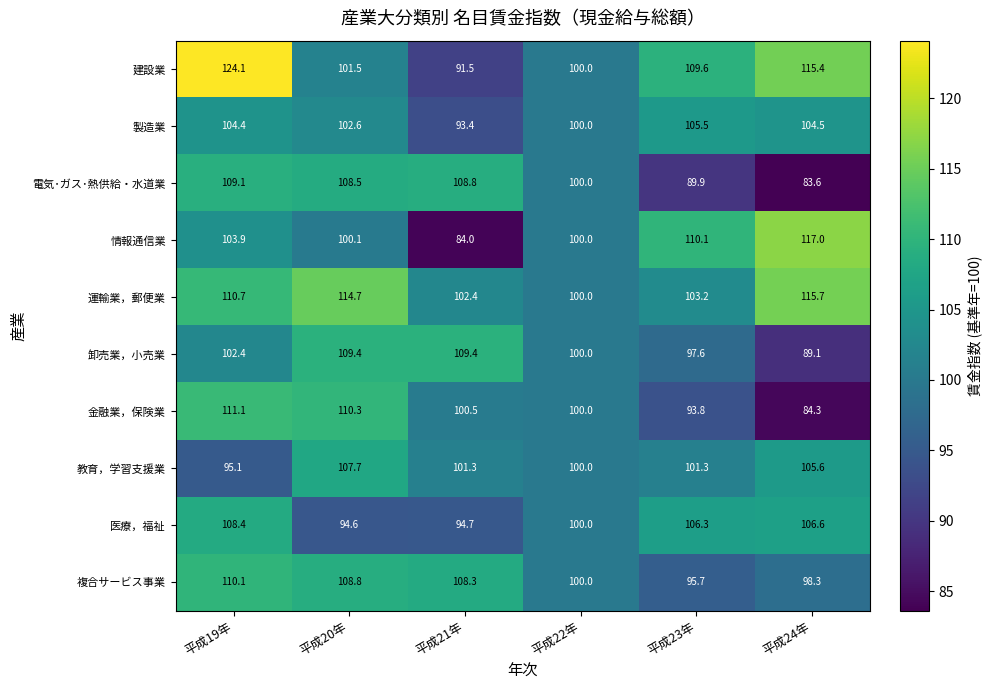

What is the difference between the maximum and second lowest values in the 医療，福祉 series?

13.7